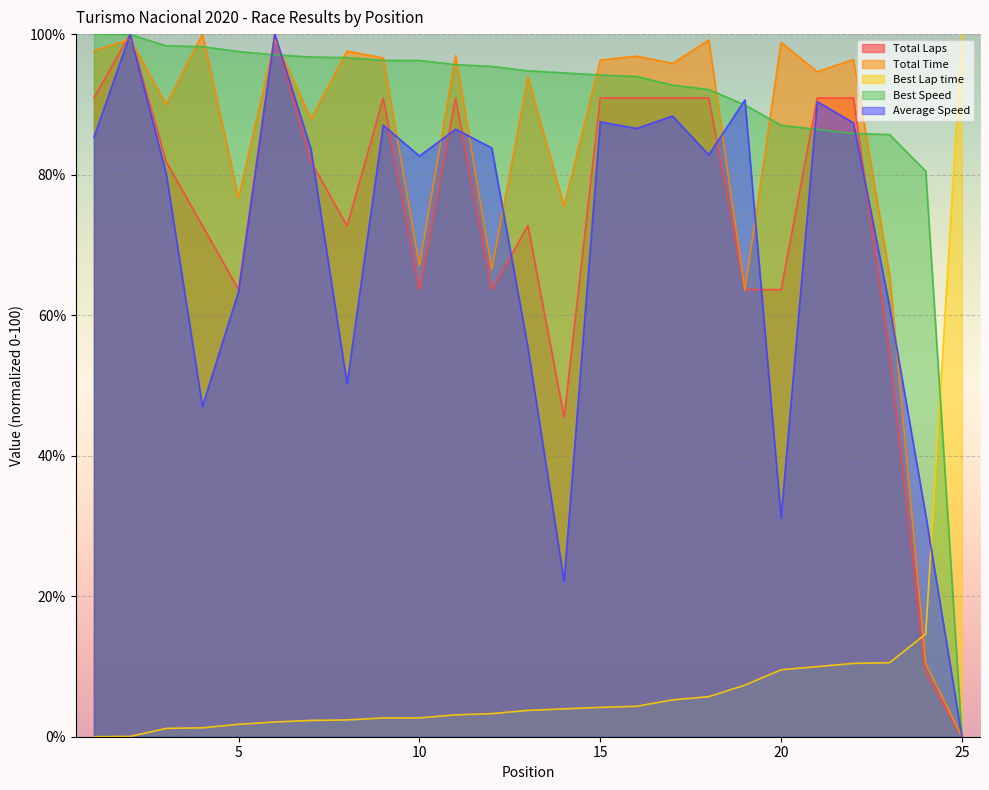

How many times do Total Time and Best Speed cross each other?

12